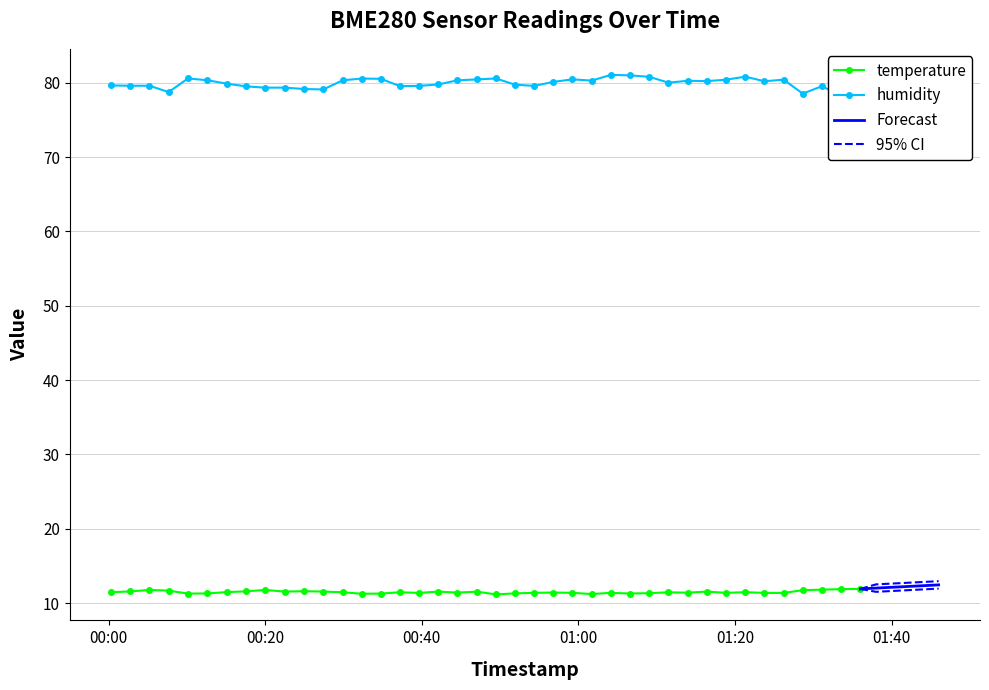

What is the maximum value for temperature?

11.9